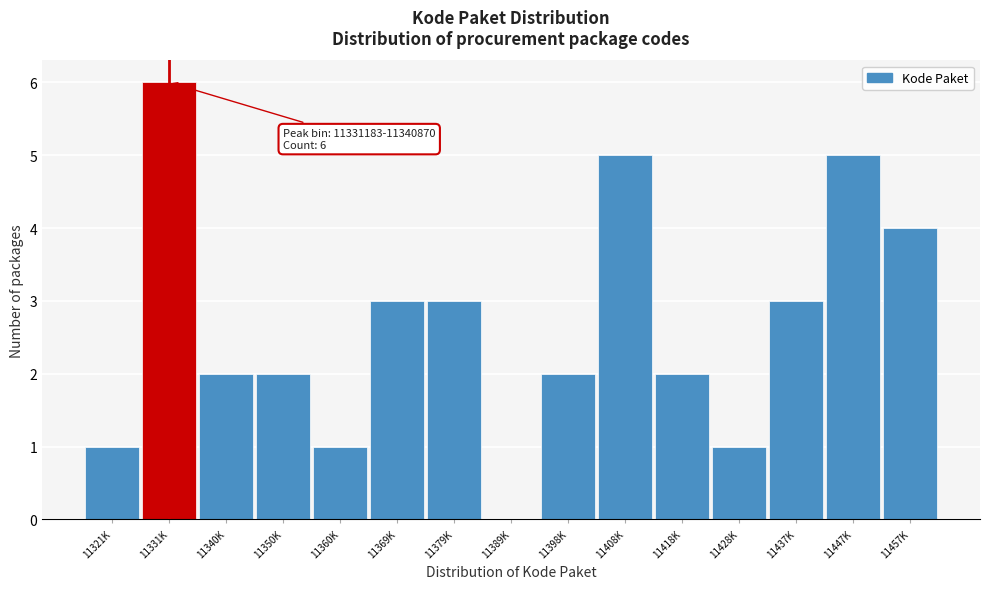

Reading left to right, what are all the values shown in this chart?

11321K=1	11331K=6	11340K=2	11350K=2	11360K=1	11369K=3	11379K=3	11389K=0	11398K=2	11408K=5	11418K=2	11428K=1	11437K=3	11447K=5	11457K=4